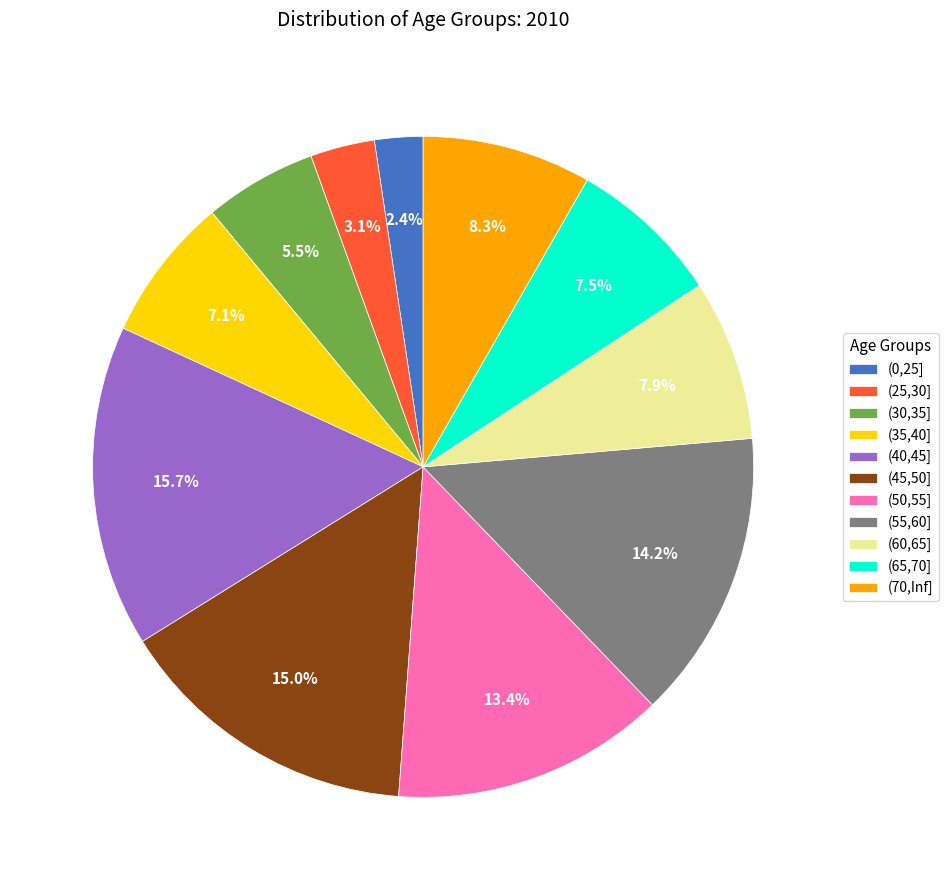

Combined, do (70,Inf] and (30,35] account for over 50%?

No